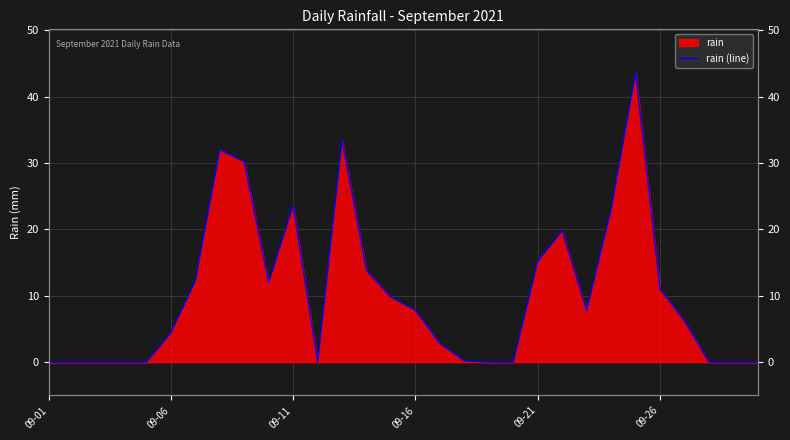

Where is the first local maximum?

7